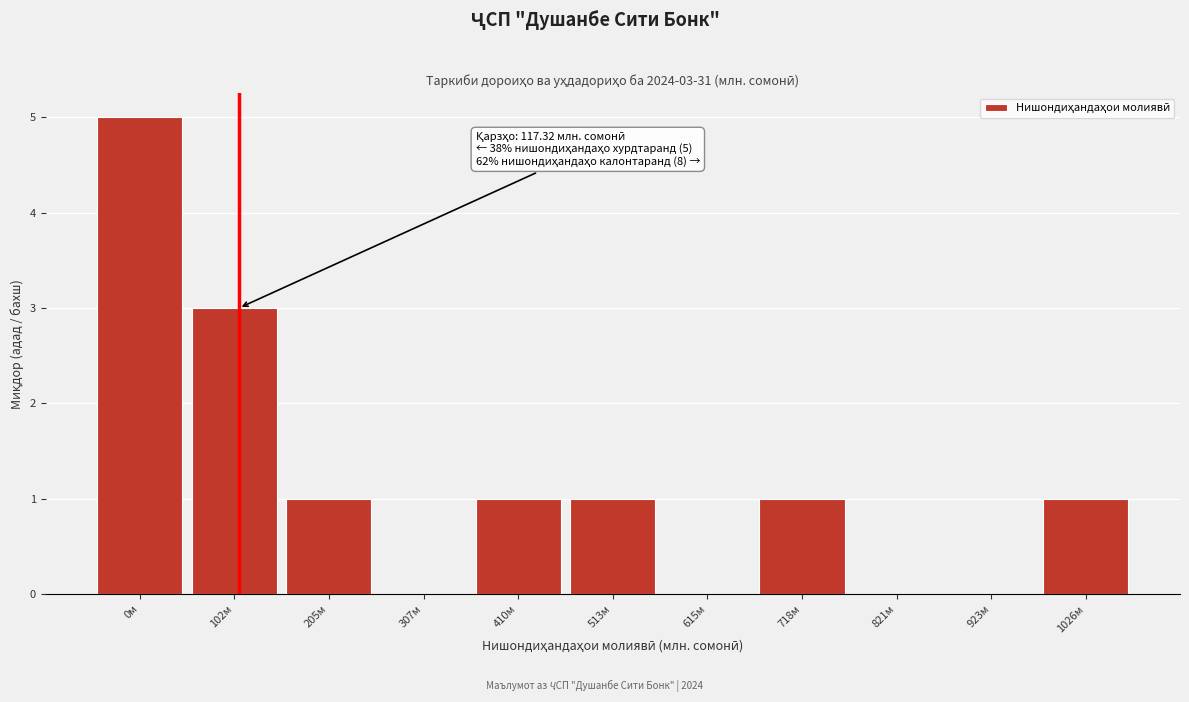

Reading left to right, what are all the values shown in this chart?

0м=5	102м=3	205м=1	307м=0	410м=1	513м=1	615м=0	718м=1	821м=0	923м=0	1026м=1